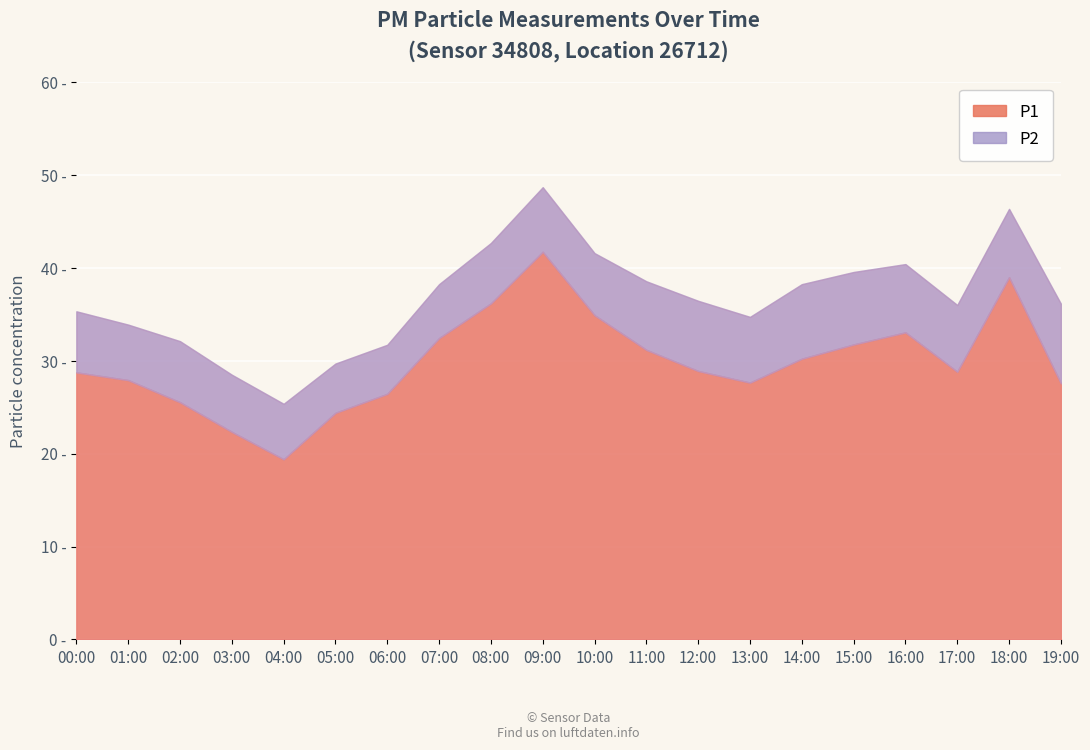

Reading left to right, list all the values displayed in this chart.

P1: 28.7	27.9	25.5	22.3	19.4	24.4	26.4	32.4	36.1	41.7	34.9	31.1	28.9	27.6	30.2	31.7	33.0	28.8	39.0	27.6
P2: 6.6	6.0	6.6	6.2	6.0	5.3	5.3	5.8	6.5	7.0	6.7	7.4	7.5	7.1	8.0	7.8	7.3	7.2	7.3	8.6